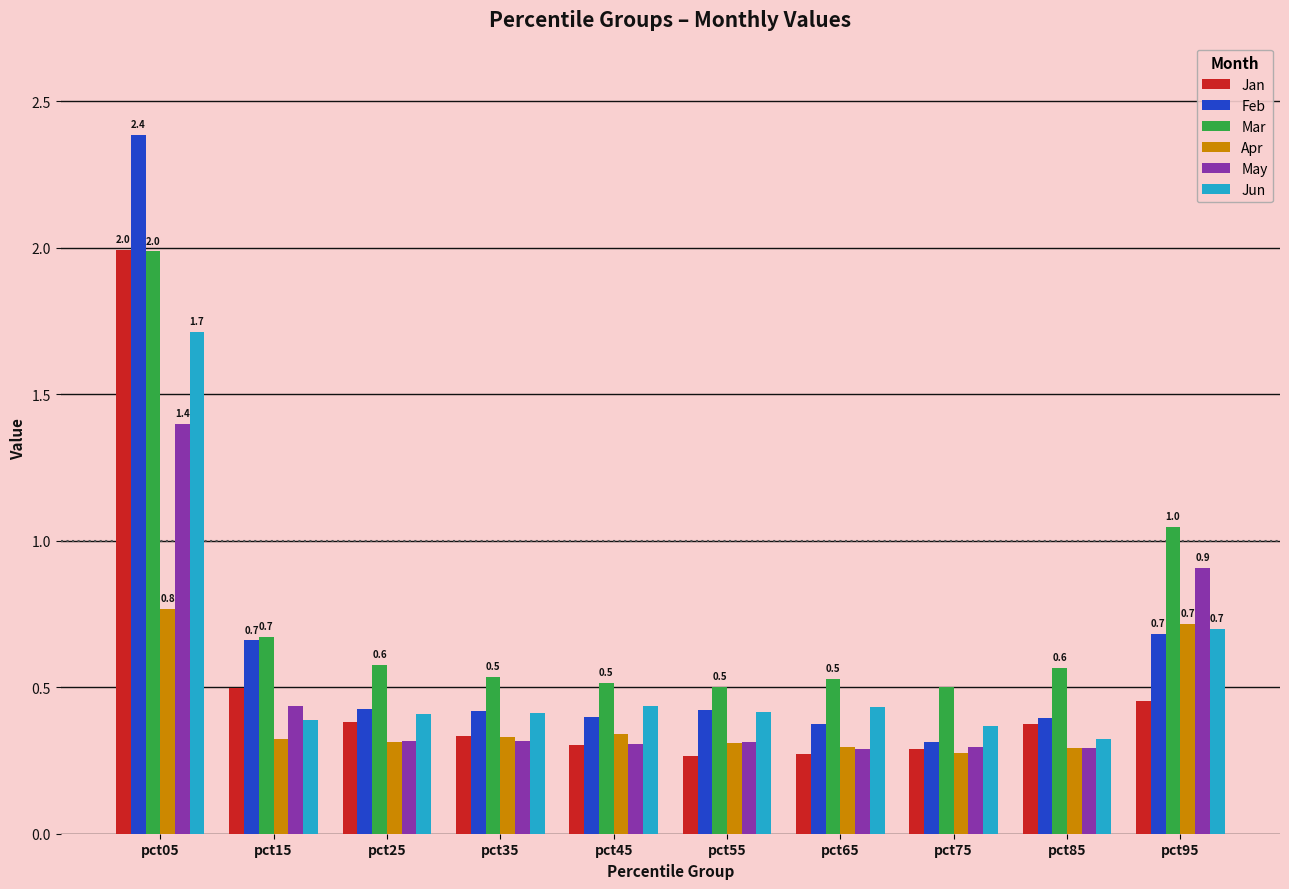

What are all the series names shown in the legend?

Jan, Feb, Mar, Apr, May, Jun